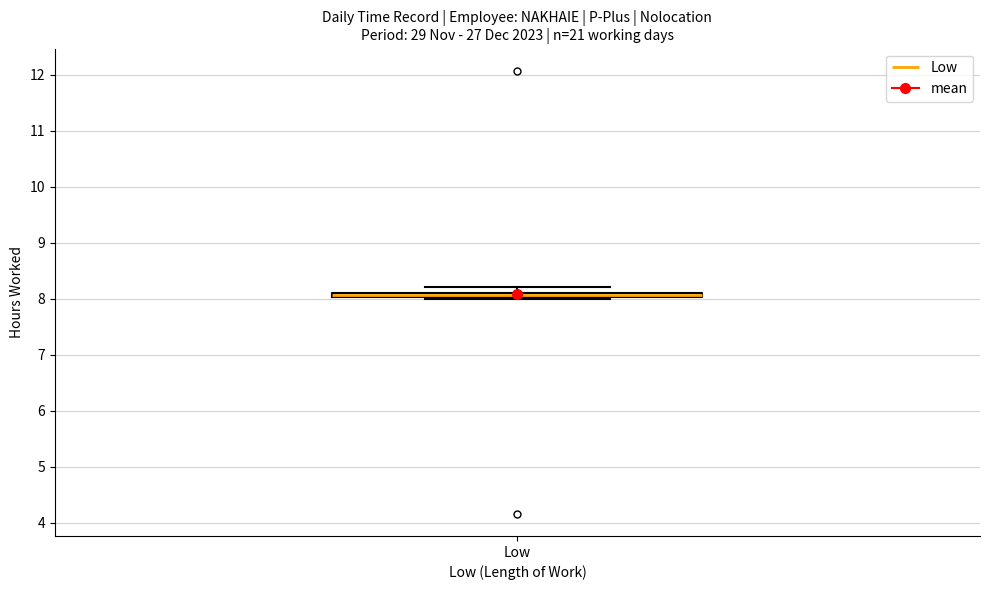

Where is the lower edge of the box for Low on the y-axis? The values are not printed on the chart, so give them approximately, as read against the axis.

8.0